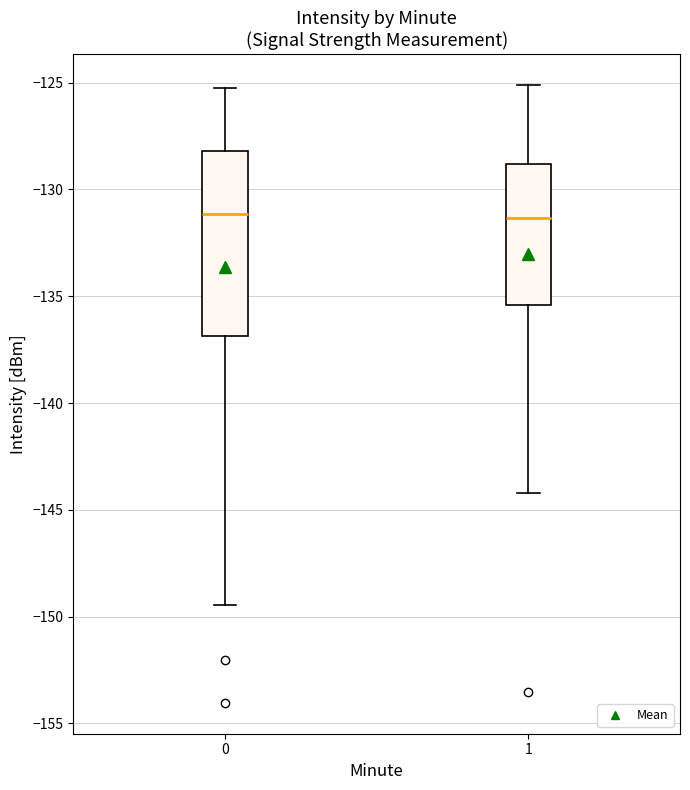

Reading left to right, transcribe this box plot: for each box, give where its median line is, the range the box spans, and where its two whiskers end, as read against the y-axis. The values are not printed on the chart, so give them approximately, as read against the axis.

0: median -131.0, box -137.0 to -128.0, whiskers -149.5 to -125.5
1: median -131.5, box -135.5 to -129.0, whiskers -144.0 to -125.0